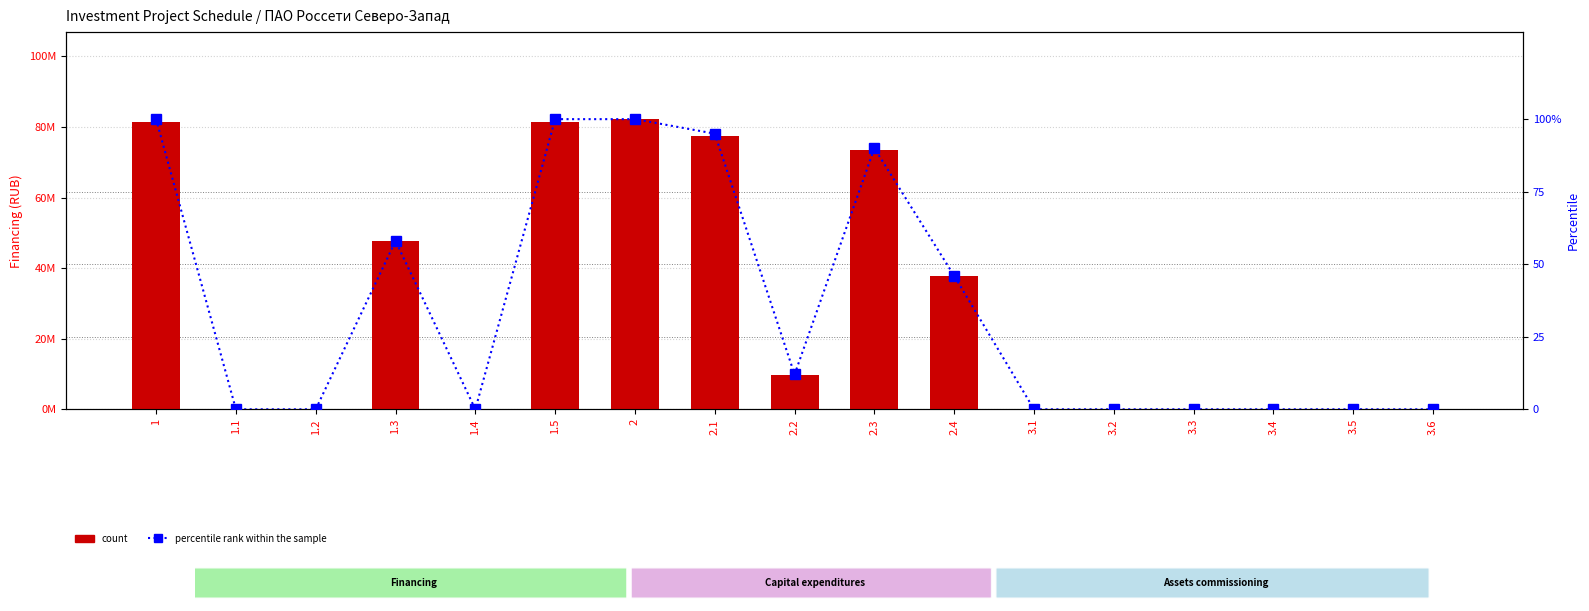

At which label does count reach its minimum?

1.1